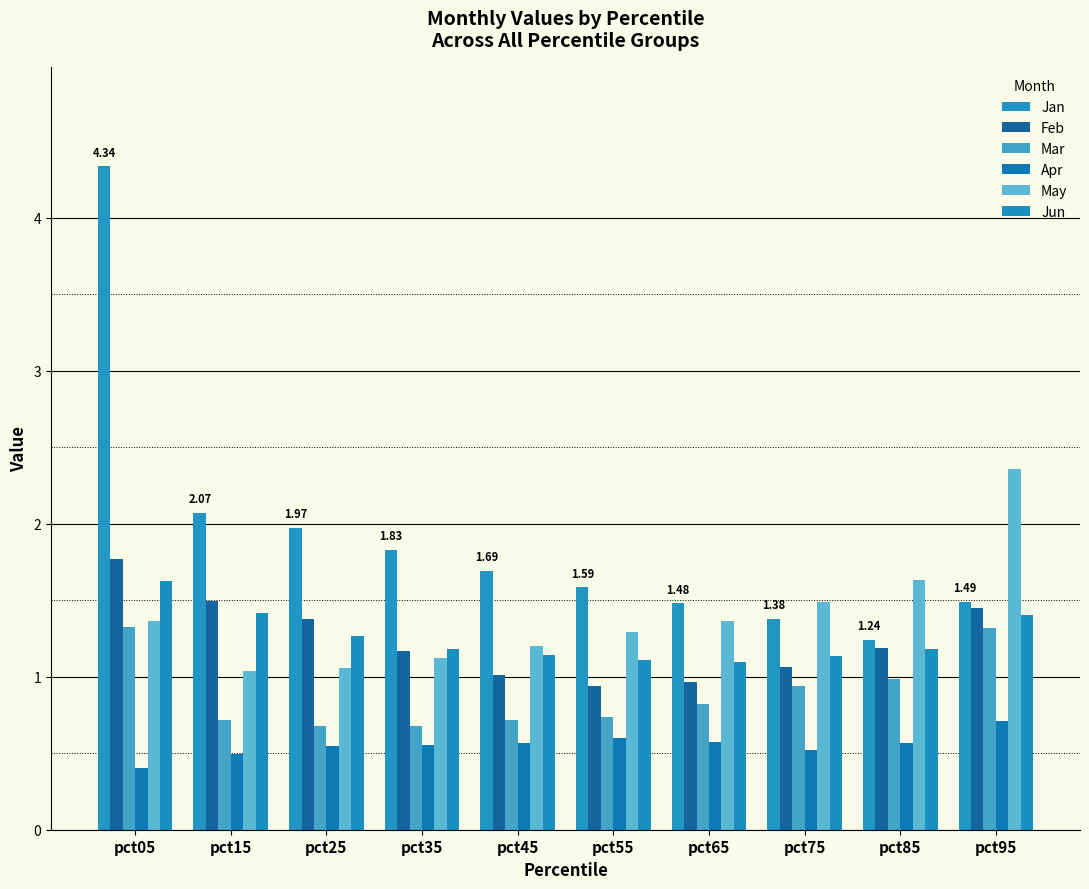

Reading left to right, what are all the values shown in this chart?

Jan: 4.3	2.1	2.0	1.8	1.7	1.6	1.5	1.4	1.2	1.5
Feb: 1.8	1.5	1.4	1.2	1.0	0.9	1.0	1.1	1.2	1.4
Mar: 1.3	0.7	0.7	0.7	0.7	0.7	0.8	0.9	1.0	1.3
Apr: 0.4	0.5	0.6	0.6	0.6	0.6	0.6	0.5	0.6	0.7
May: 1.4	1.0	1.1	1.1	1.2	1.3	1.4	1.5	1.6	2.4
Jun: 1.6	1.4	1.3	1.2	1.1	1.1	1.1	1.1	1.2	1.4